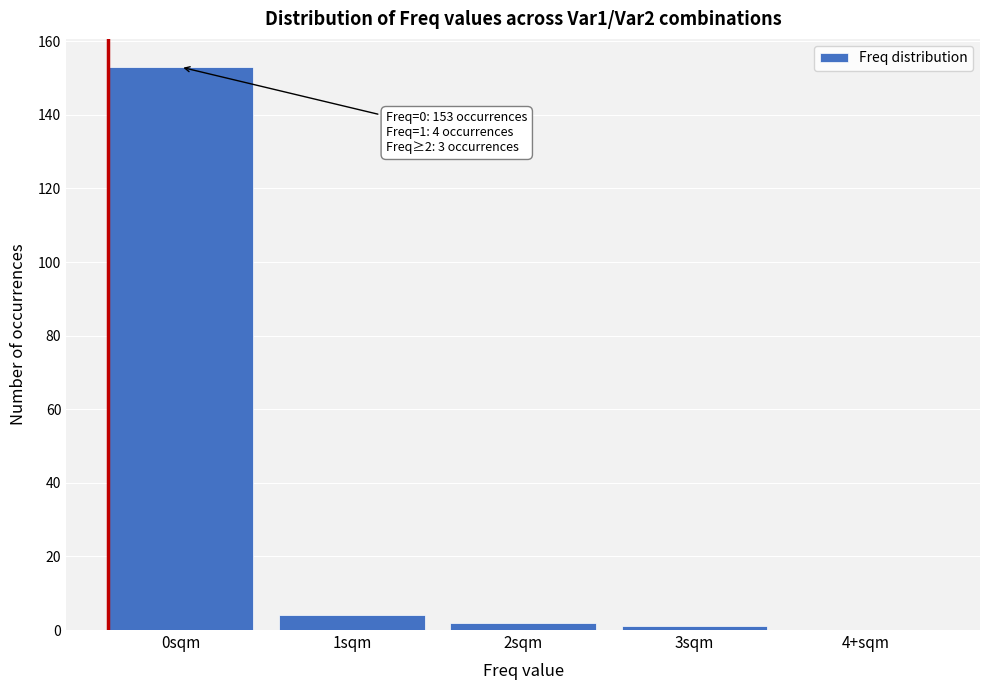

Reading left to right, what are all the values shown in this chart?

0sqm=153	1sqm=4	2sqm=2	3sqm=1	4+sqm=0